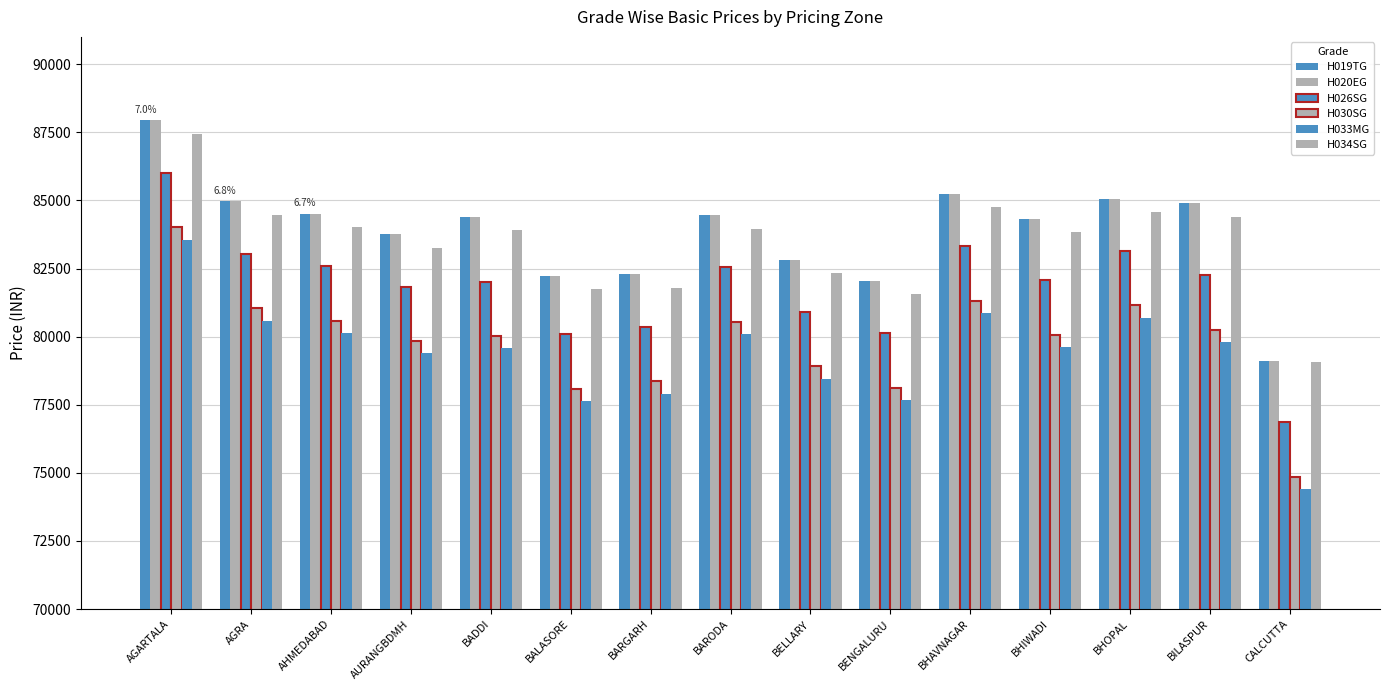

How many values in the H033MG series are below 79619?

7